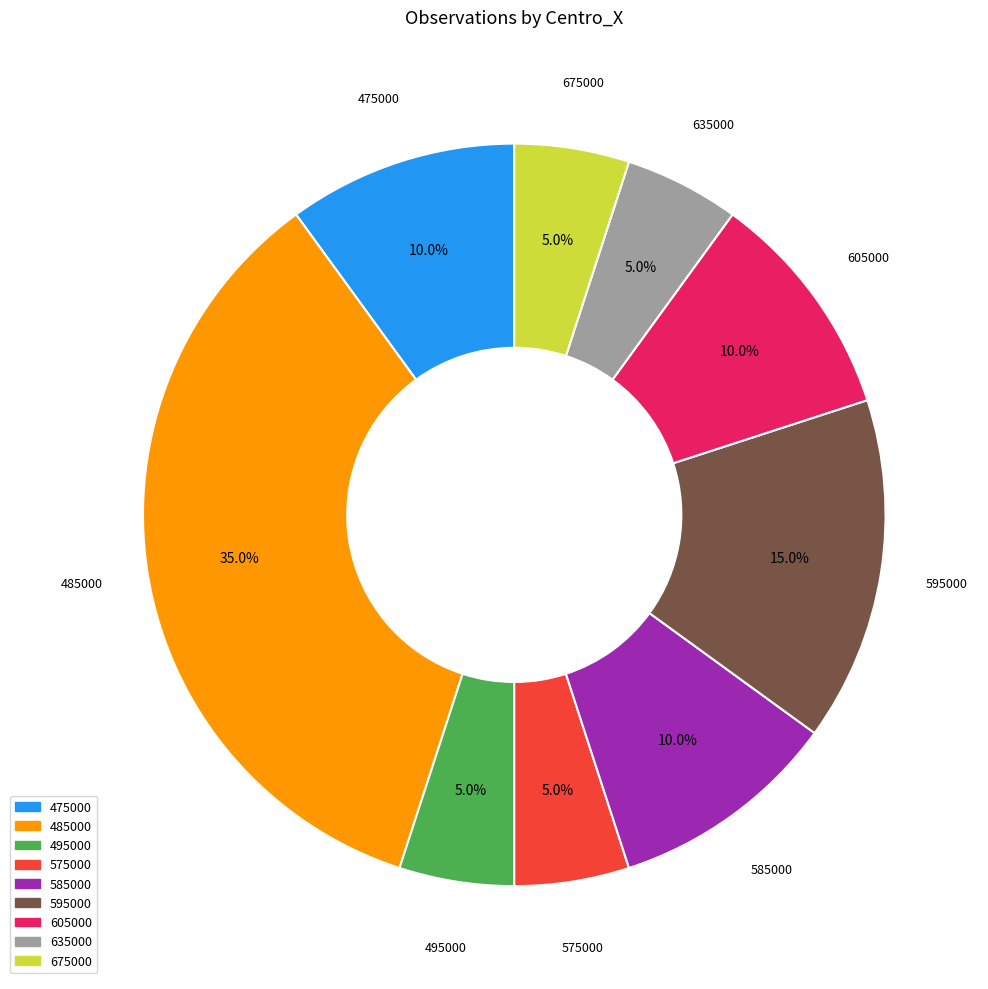

True or false: 575000 accounts for 15% of the total.

False